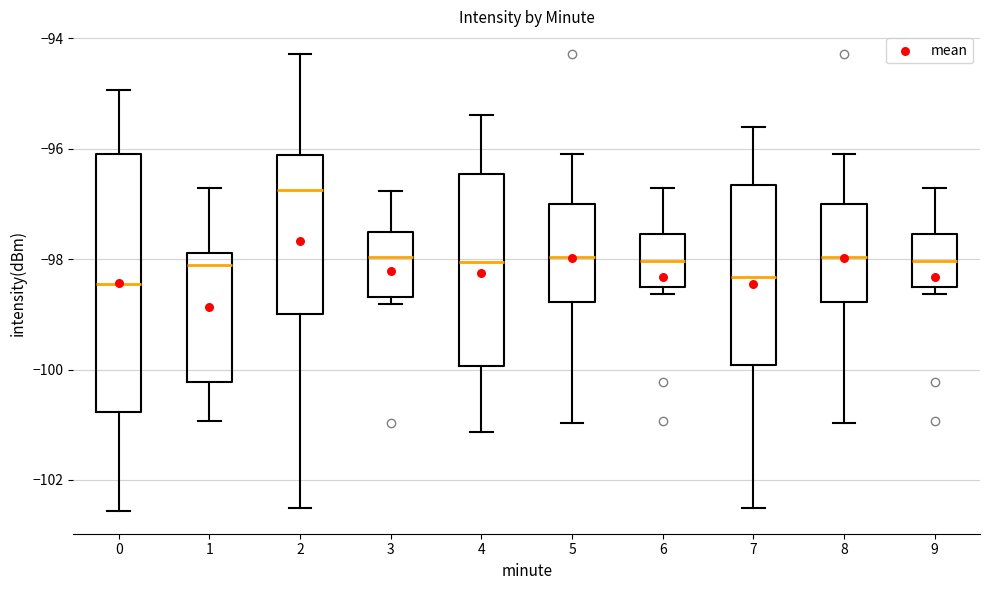

Reading left to right, transcribe this box plot: for each box, give where its median line is, the range the box spans, and where its two whiskers end, as read against the y-axis. The values are not printed on the chart, so give them approximately, as read against the axis.

0: median -98.4, box -100.8 to -96.0, whiskers -102.6 to -95.0
1: median -98.2, box -100.2 to -97.8, whiskers -101.0 to -96.8
2: median -96.8, box -99.0 to -96.2, whiskers -102.6 to -94.2
3: median -98.0, box -98.6 to -97.6, whiskers -98.8 to -96.8
4: median -98.0, box -100.0 to -96.4, whiskers -101.2 to -95.4
5: median -98.0, box -98.8 to -97.0, whiskers -101.0 to -96.0
6: median -98.0, box -98.6 to -97.6, whiskers -98.6 (just below the box's lower edge) to -96.8
7: median -98.4, box -100.0 to -96.6, whiskers -102.6 to -95.6
8: median -98.0, box -98.8 to -97.0, whiskers -101.0 to -96.0
9: median -98.0, box -98.6 to -97.6, whiskers -98.6 (just below the box's lower edge) to -96.8